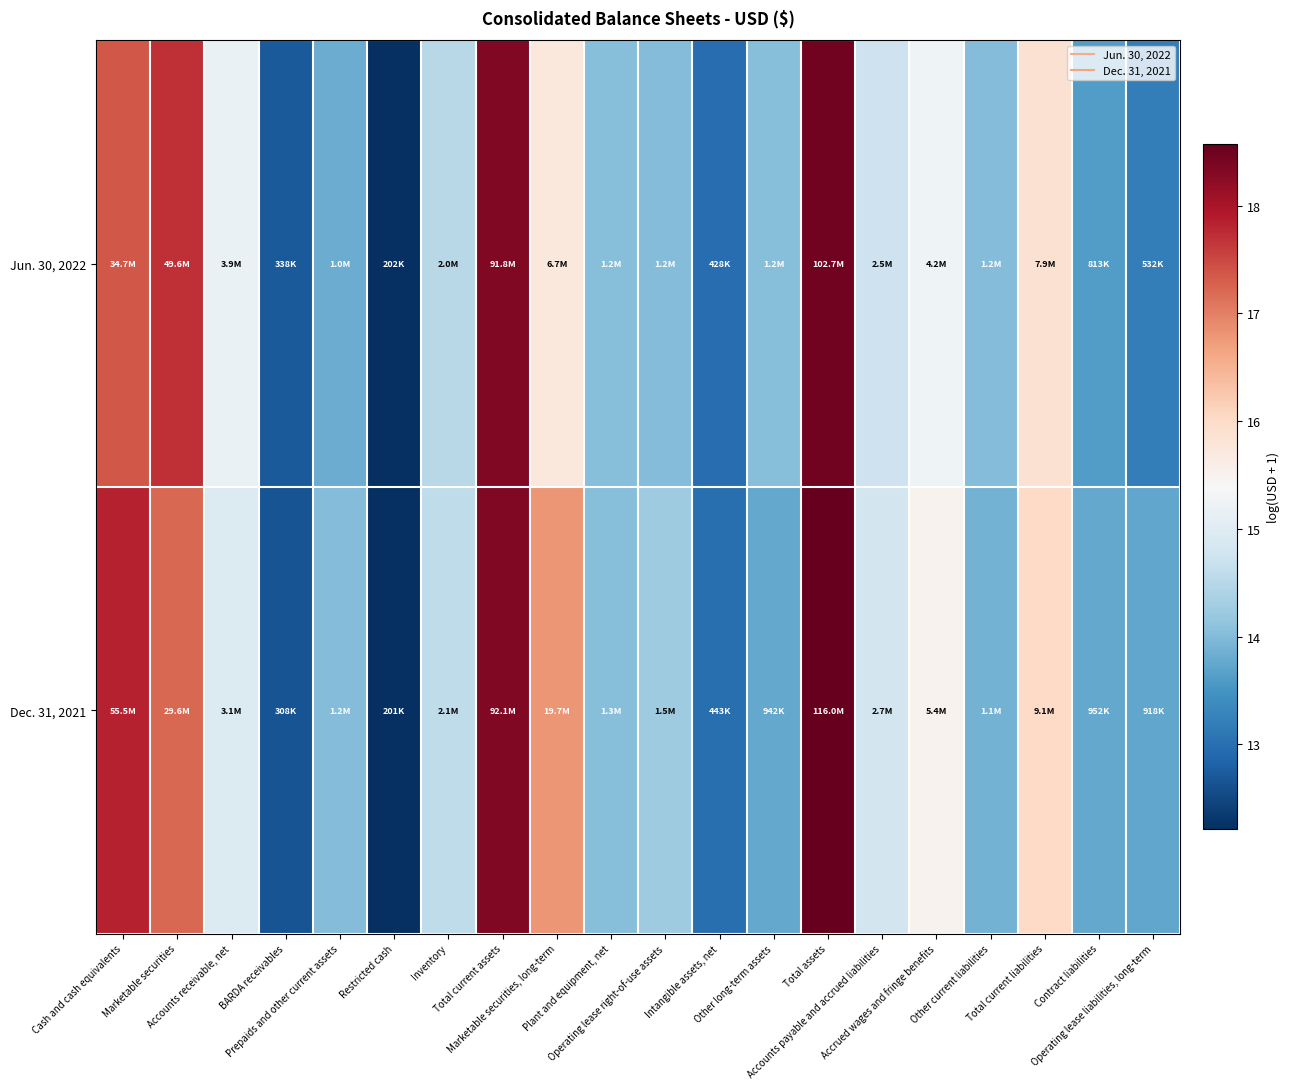

At which category does the chart reach its peak across all series?

Total assets